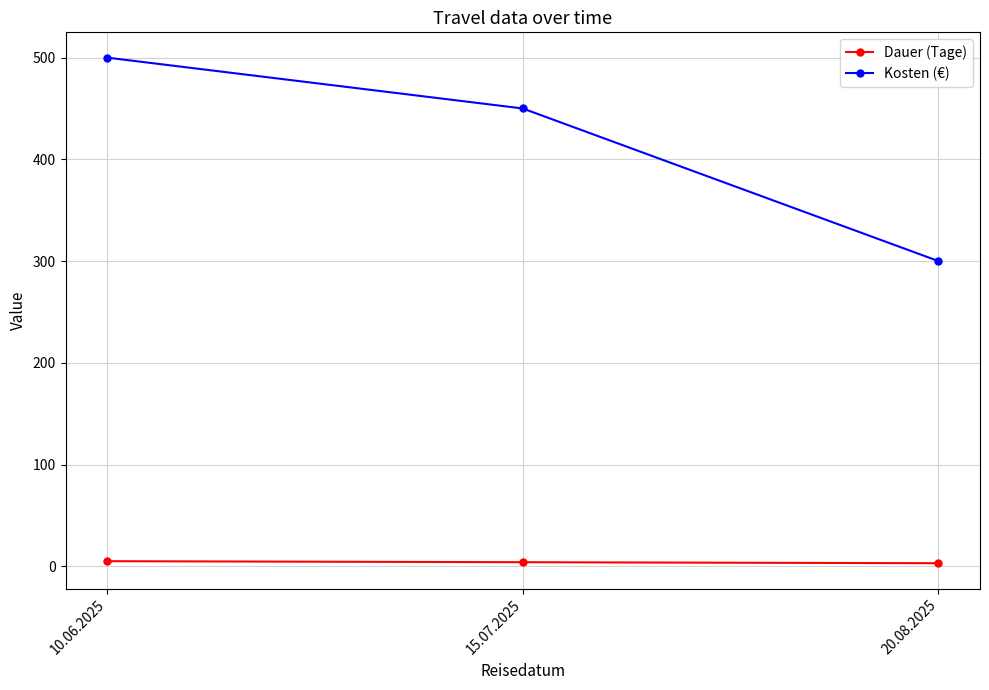

How many values in the Kosten (€) series are below 450?

1